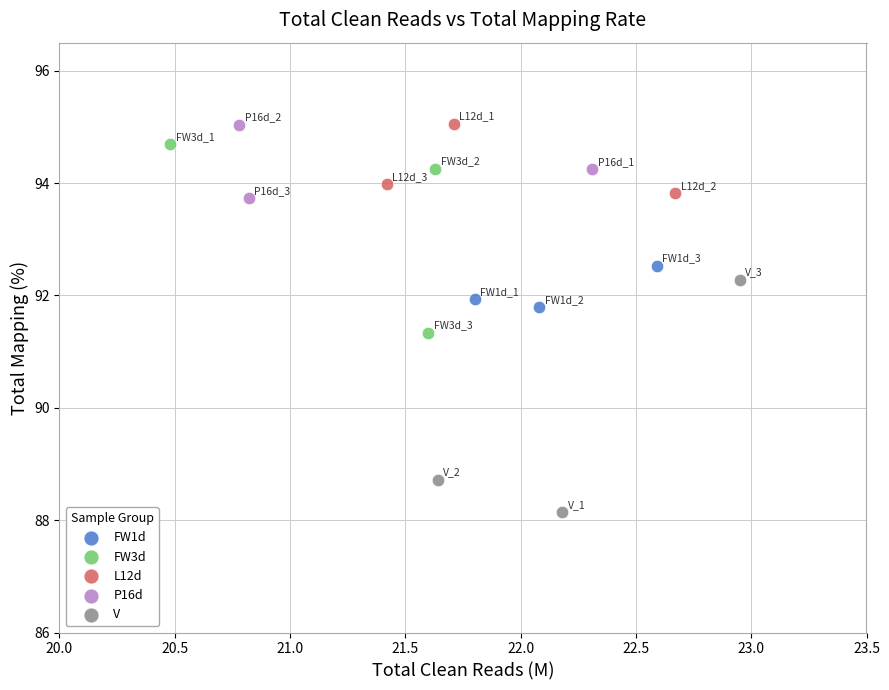

Which series reaches the minimum Y coordinate?

V